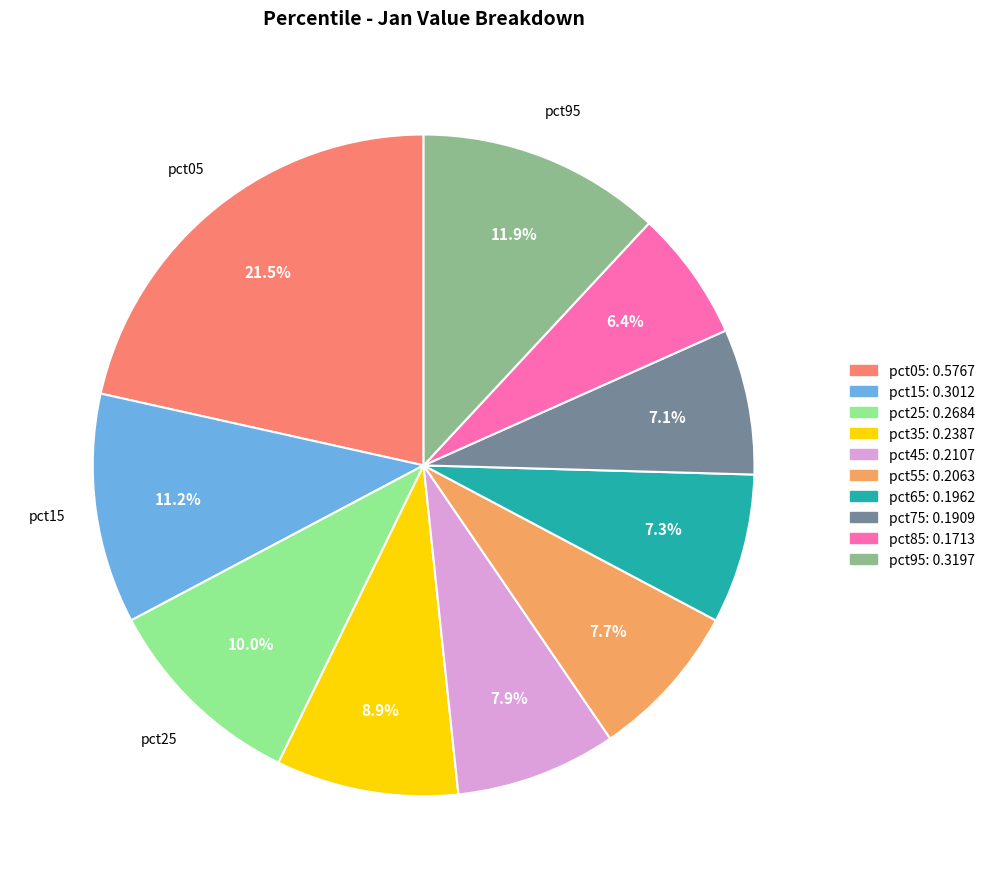

True or false: pct15 accounts for 1% of the total.

False